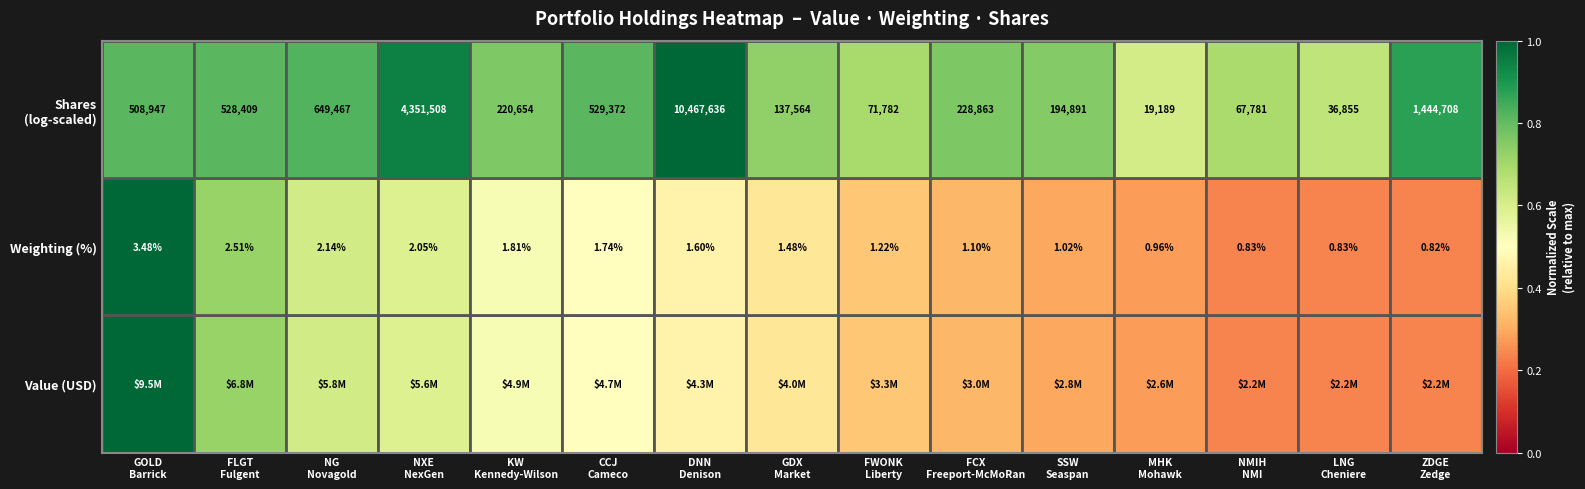

How many data points in Weighting (%) are above 1?

11